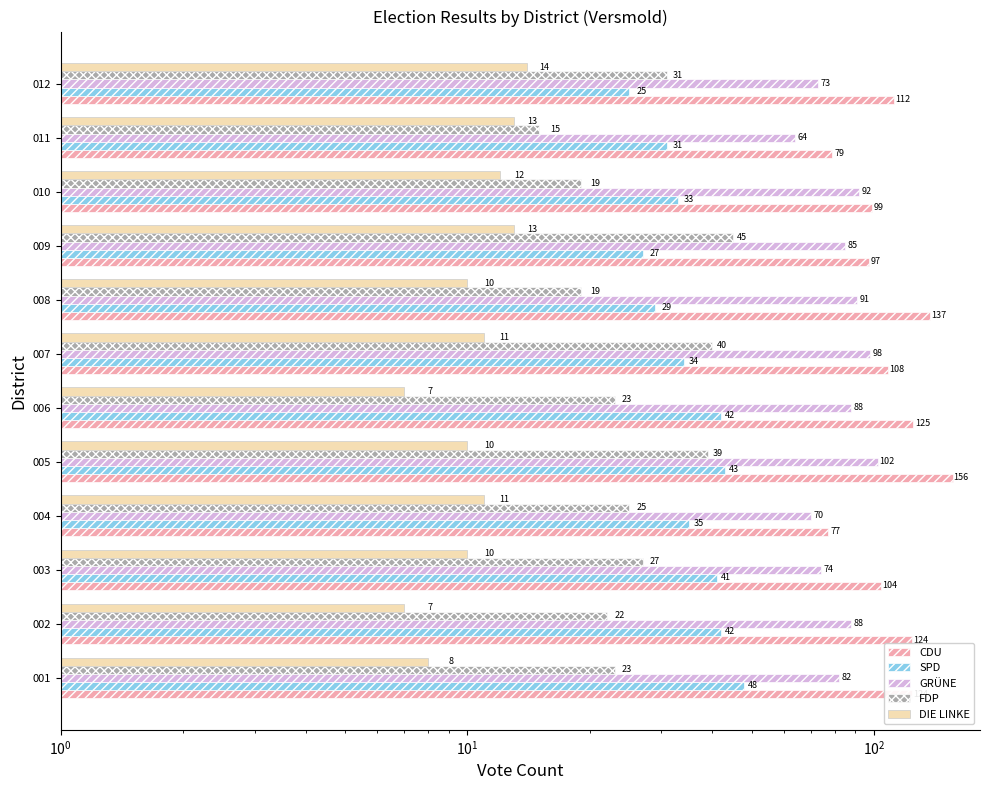

How many groups of bars are there?

12